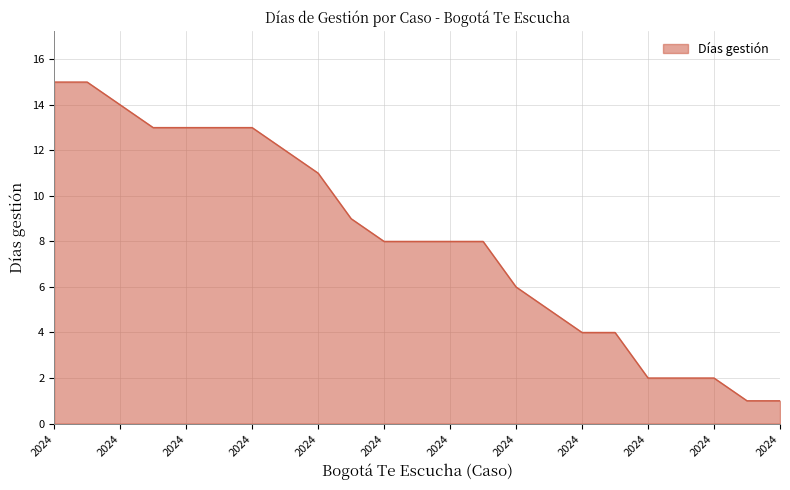

What is the maximum value shown in the chart?

15